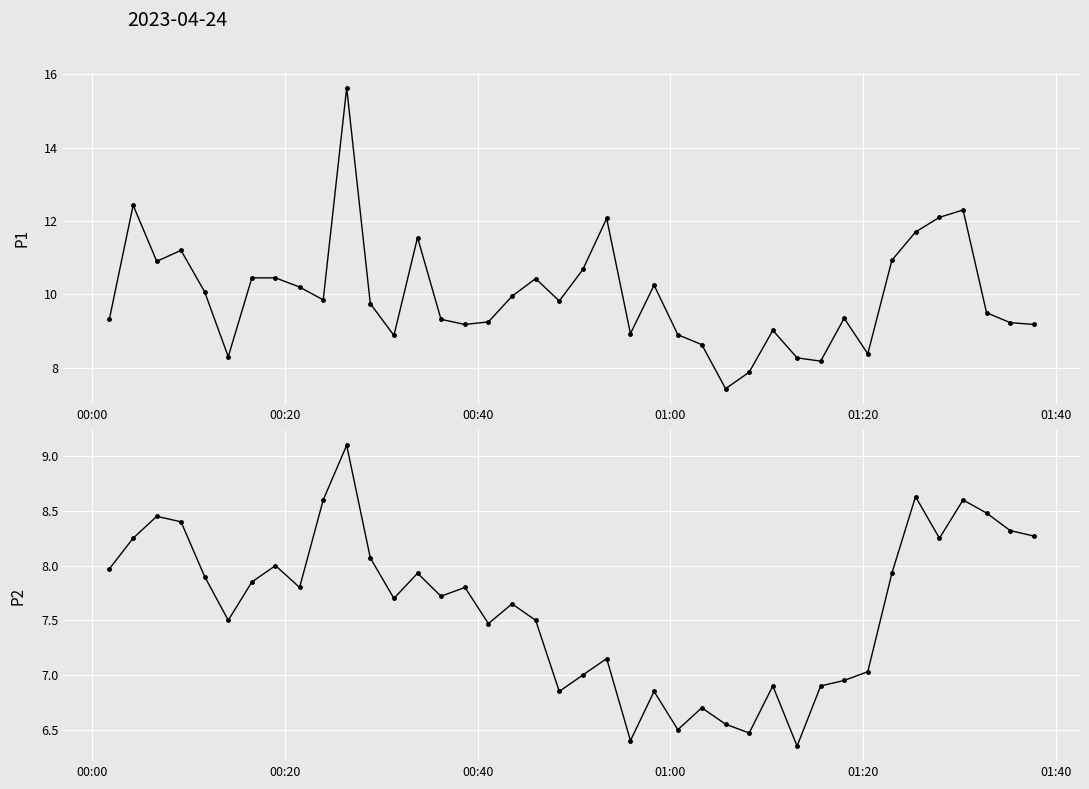

List the series in order of their peak value, highest first.

P1, P2